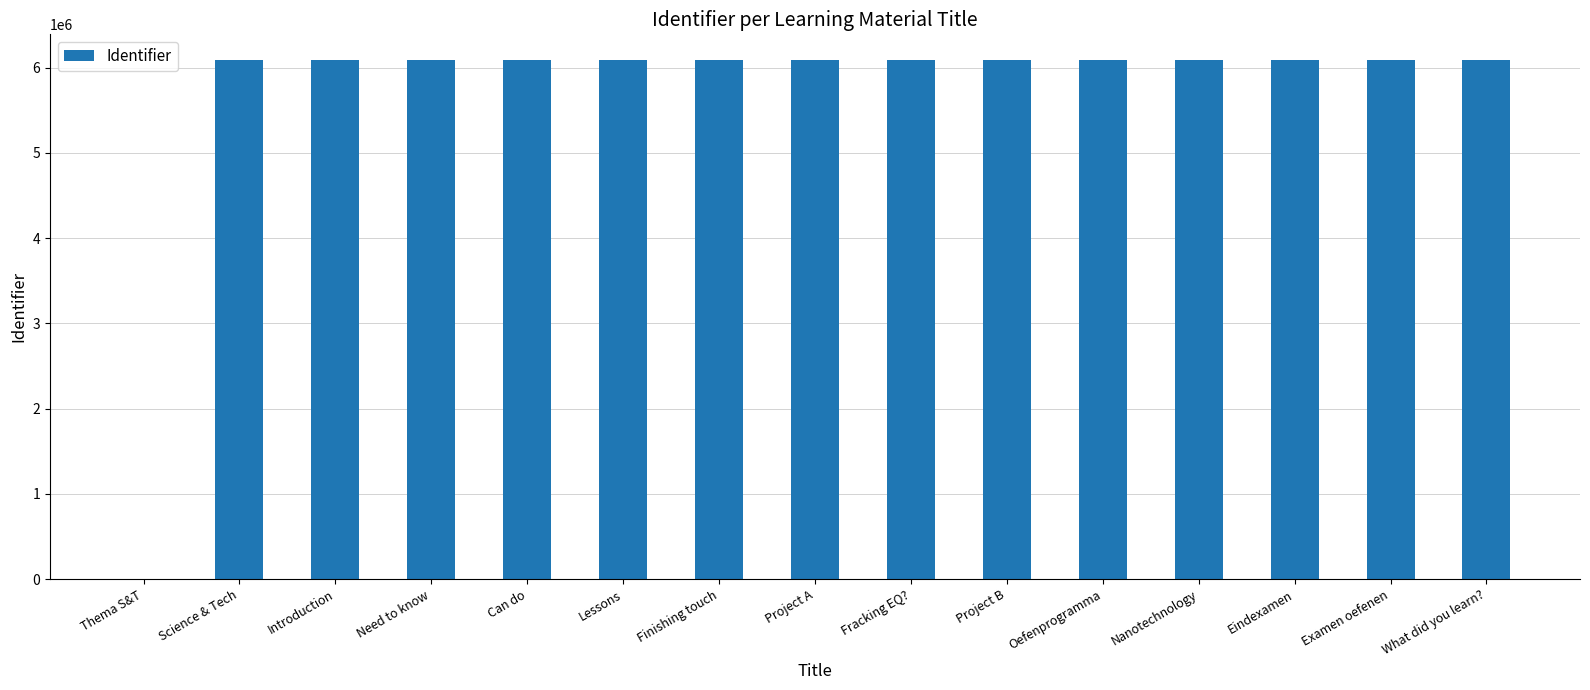

What is the greatest value displayed?

6084932